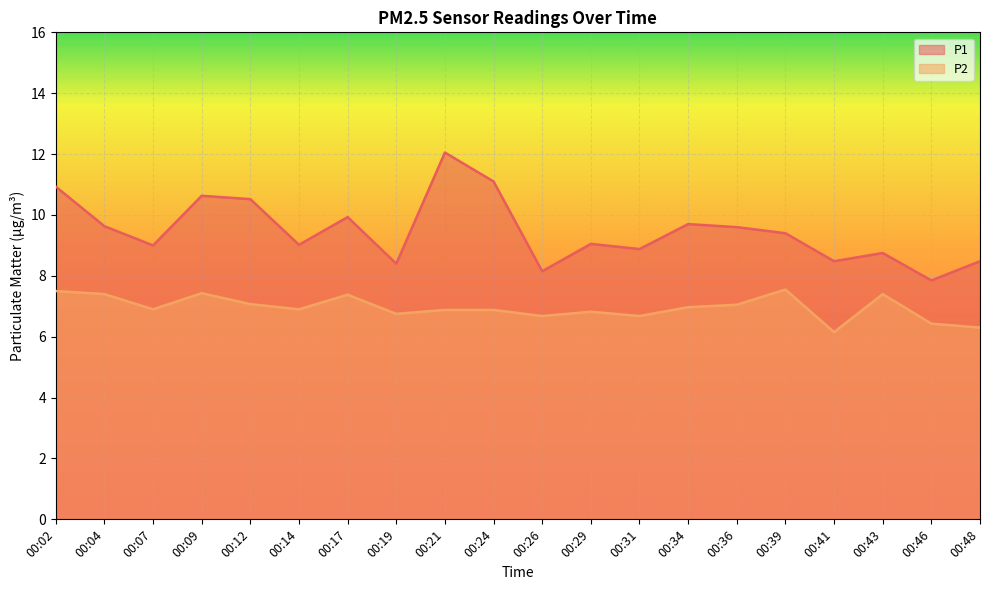

The P2 series shows 6.7 at 00:31. True or false?

True